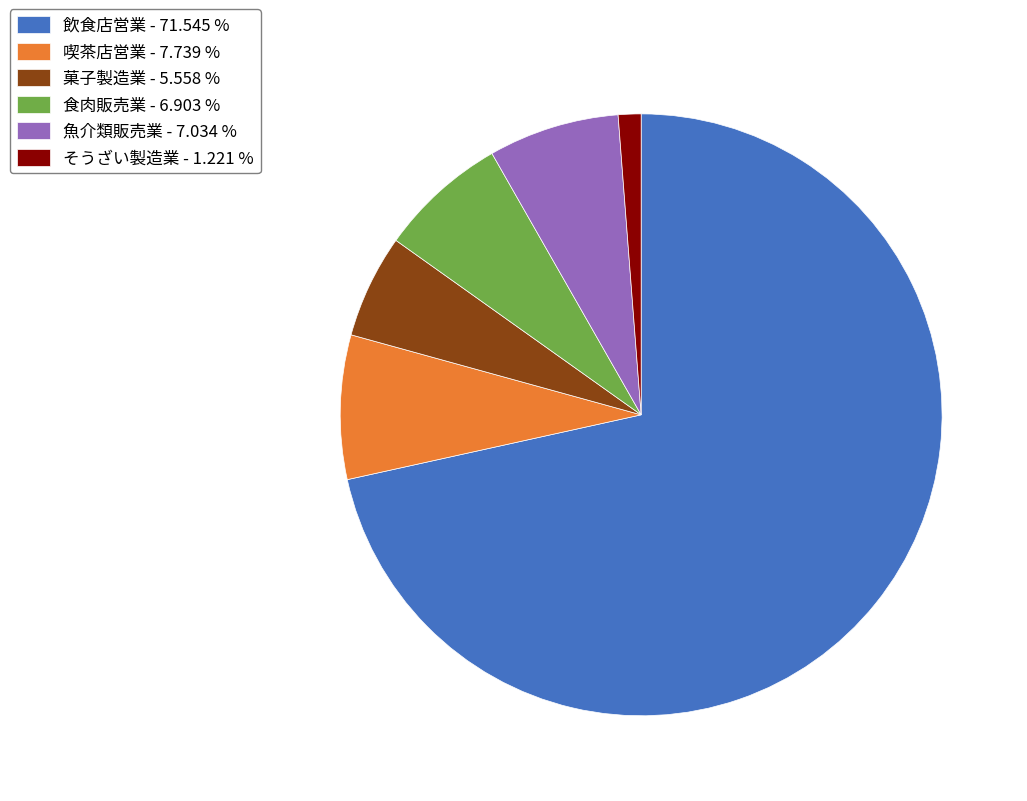

Does 菓子製造業 account for over 50% of the chart?

No